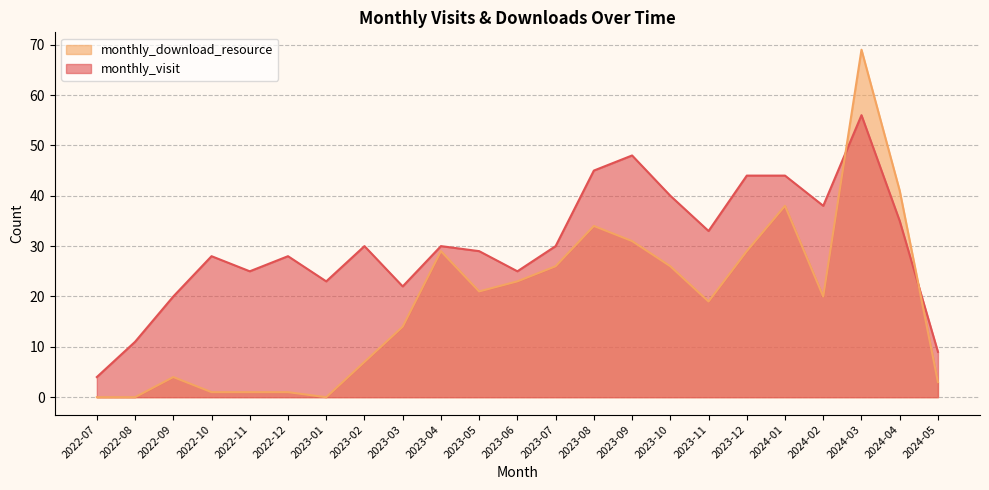

Reading left to right, extract all data points from this chart.

monthly_visit: 2022-07=4	2022-08=11	2022-09=20	2022-10=28	2022-11=25	2022-12=28	2023-01=23	2023-02=30	2023-03=22	2023-04=30	2023-05=29	2023-06=25	2023-07=30	2023-08=45	2023-09=48	2023-10=40	2023-11=33	2023-12=44	2024-01=44	2024-02=38	2024-03=56	2024-04=35	2024-05=9
monthly_download_resource: 2022-07=0	2022-08=0	2022-09=4	2022-10=1	2022-11=1	2022-12=1	2023-01=0	2023-02=7	2023-03=14	2023-04=29	2023-05=21	2023-06=23	2023-07=26	2023-08=34	2023-09=31	2023-10=26	2023-11=19	2023-12=29	2024-01=38	2024-02=20	2024-03=69	2024-04=41	2024-05=3